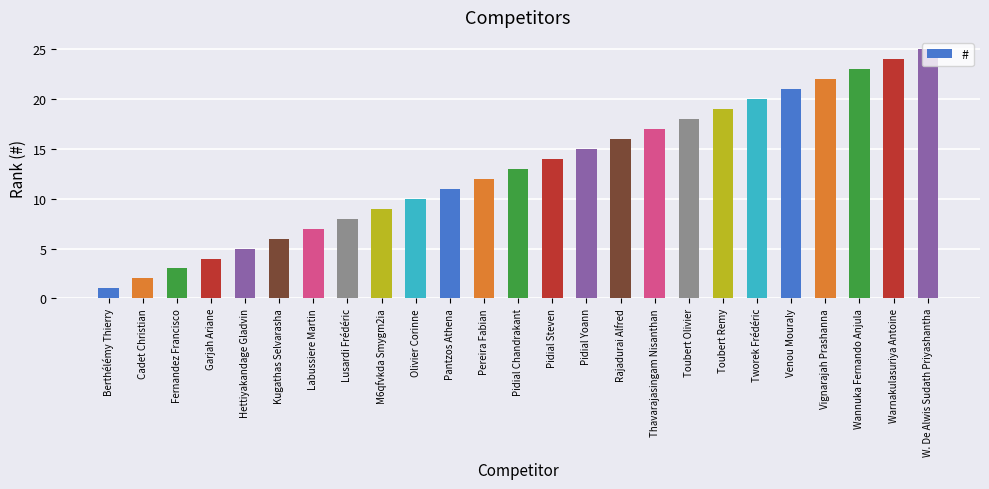

What is the difference between the values at Berthélémy Thierry and Olivier Corinne?

9